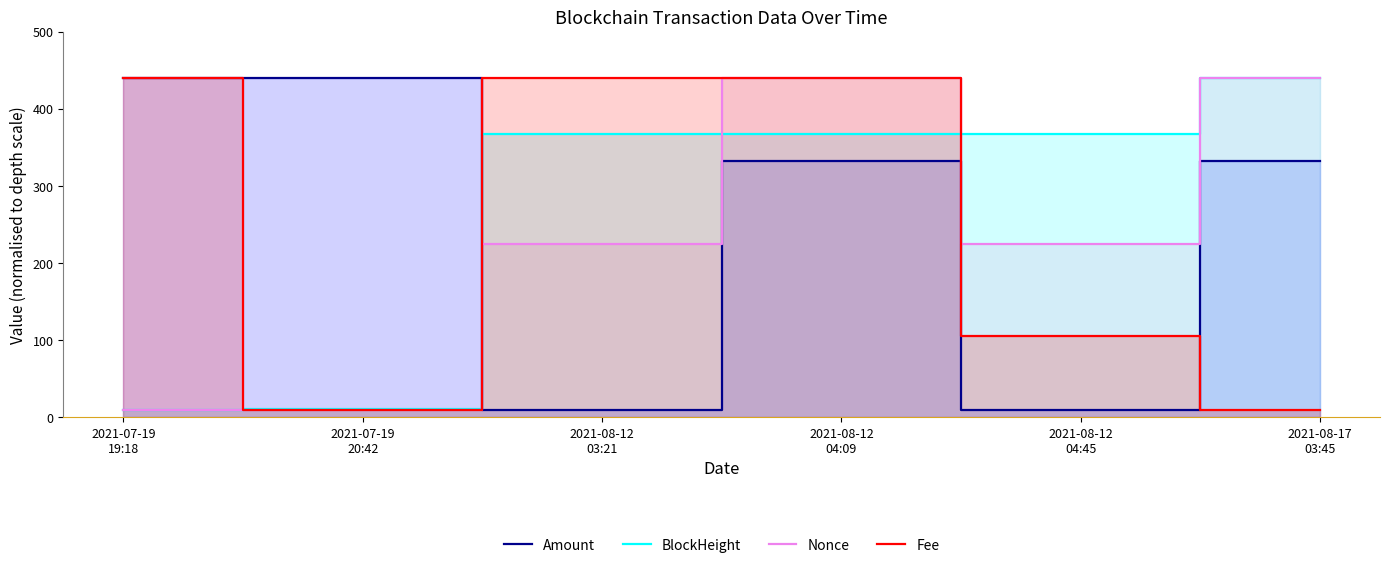

Reading right to left, list all the values displayed in this chart.

Amount: 332.2	10.0	332.2	10.0	439.8	440.0
BlockHeight: 440.0	367.8	367.5	367.0	10.7	10.0
Nonce: 440.0	225.0	440.0	225.0	10.0	10.0
Fee: 10.0	105.4	440.0	440.0	10.0	440.0